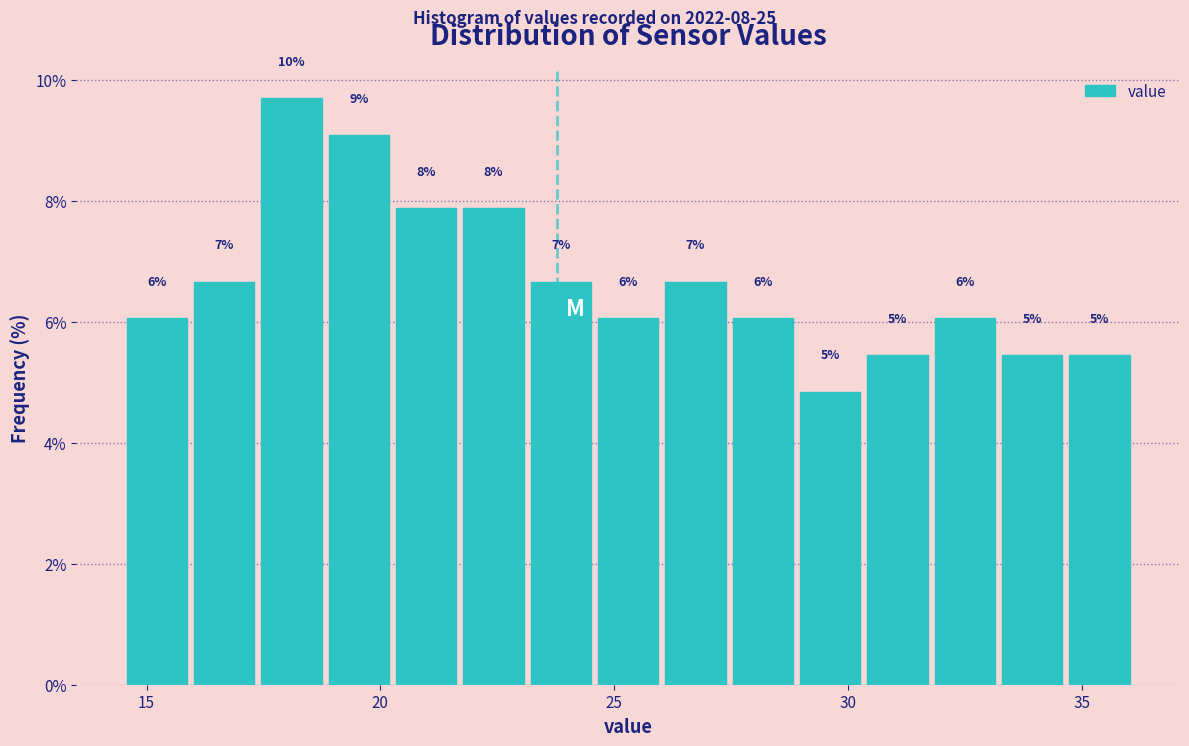

Read against the x-axis, roughly where is the centre of the tallest bar?

18.0